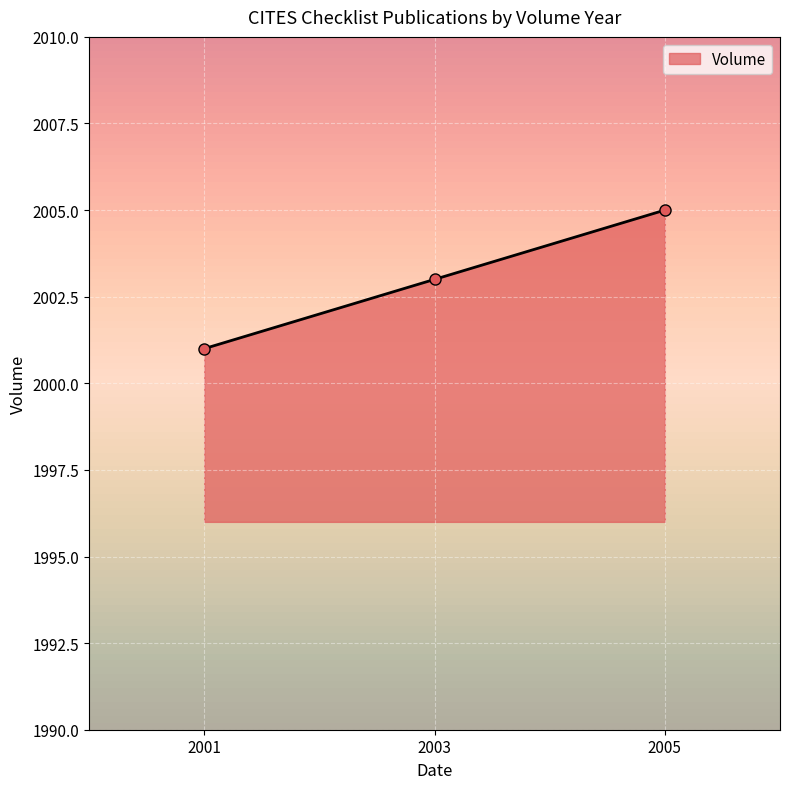

Approximately how many times larger is the value at 2001 compared to 2005?

1.0